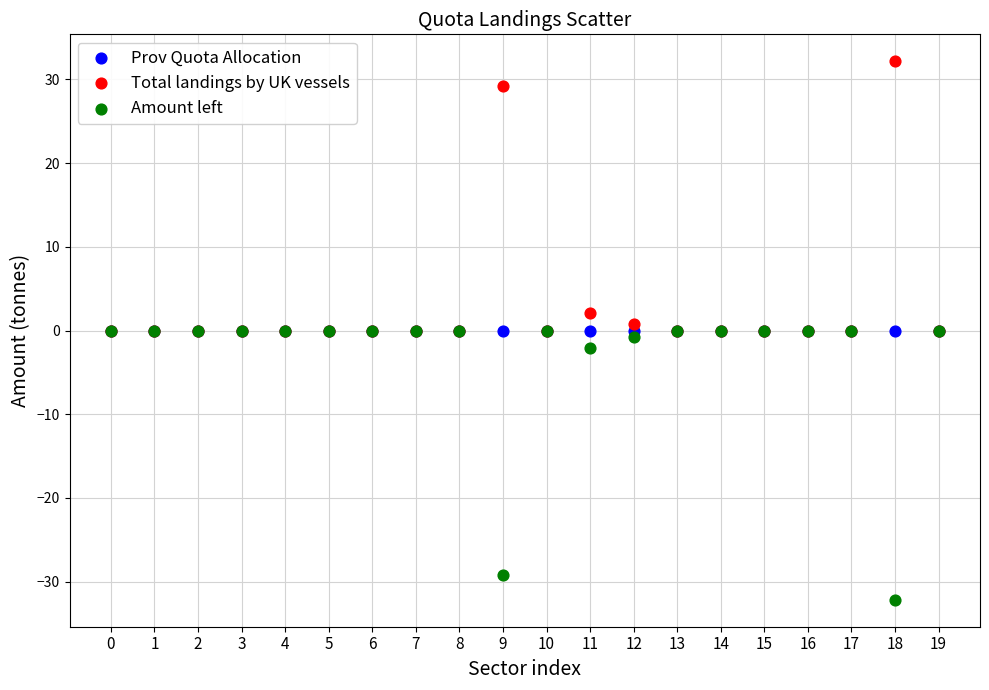

Which series reaches the maximum Y coordinate?

Total landings by UK vessels